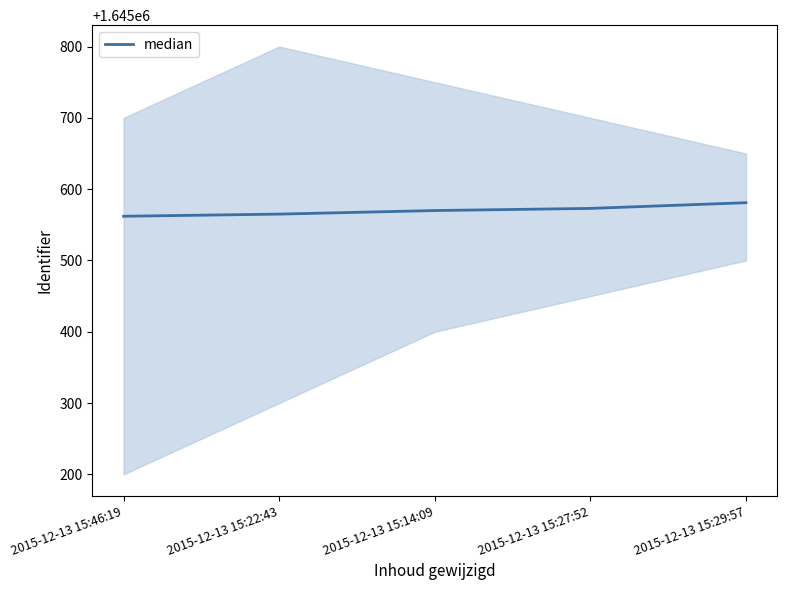

Is this an area chart (filled region under the line)?

No